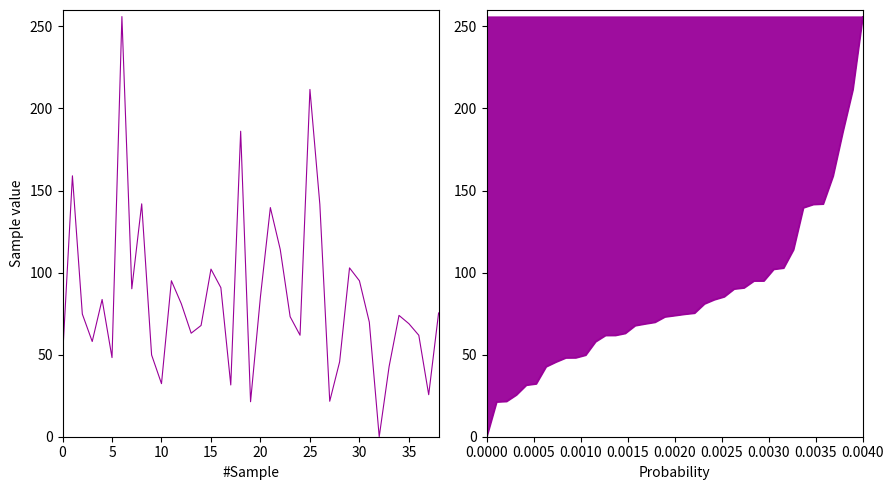

The value of Base Market Value - SSC at 17 is 31.5. True or false?

True